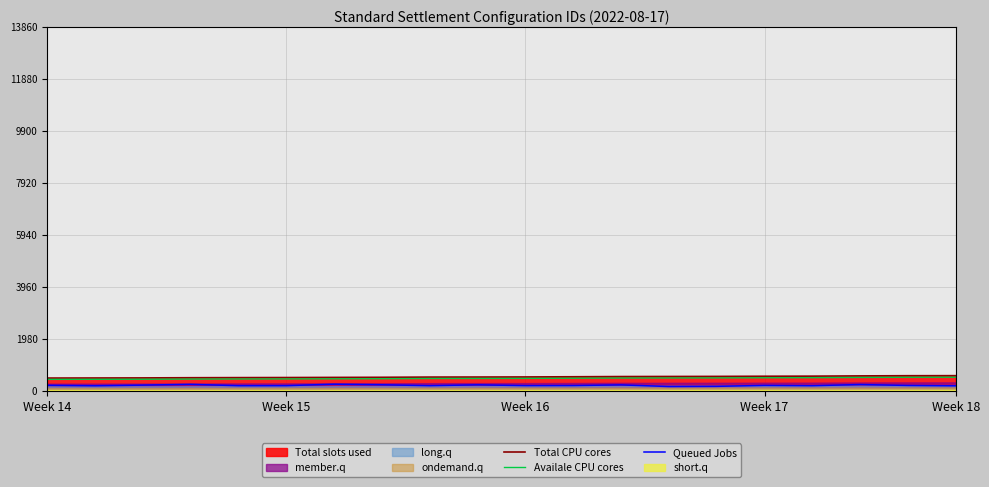

True or false: Queued Jobs has a value of 364.3 at 11.

False